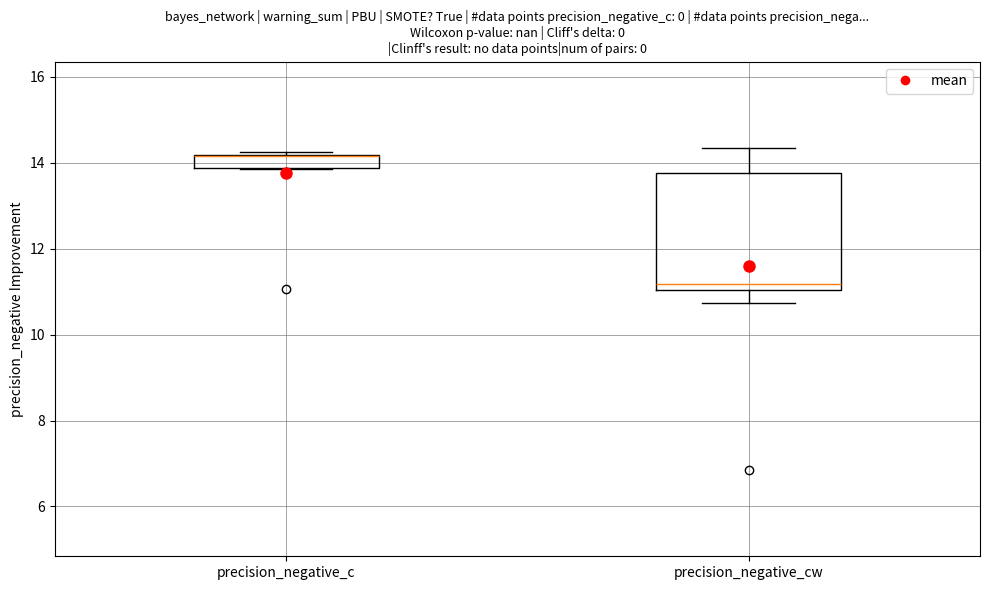

Comparing the boxes themselves (not the whiskers), which one is the tallest?

precision_negative_cw